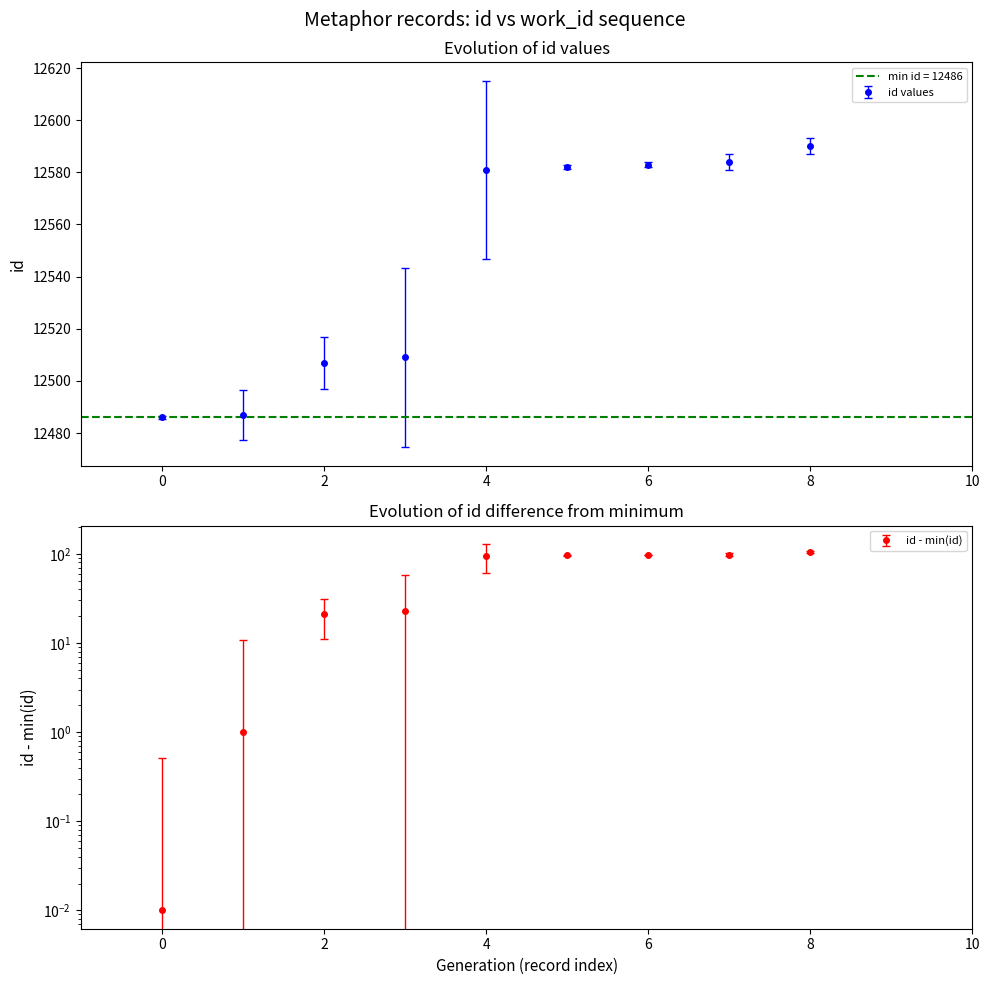

How many data points are less than 12581?

4